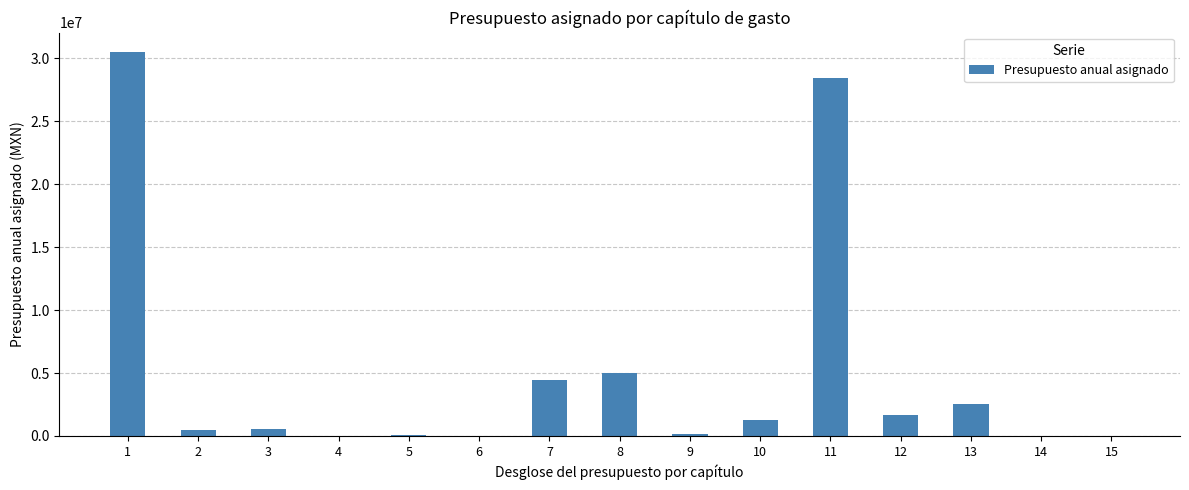

Is it true that the value at 11 is 28393838?

True